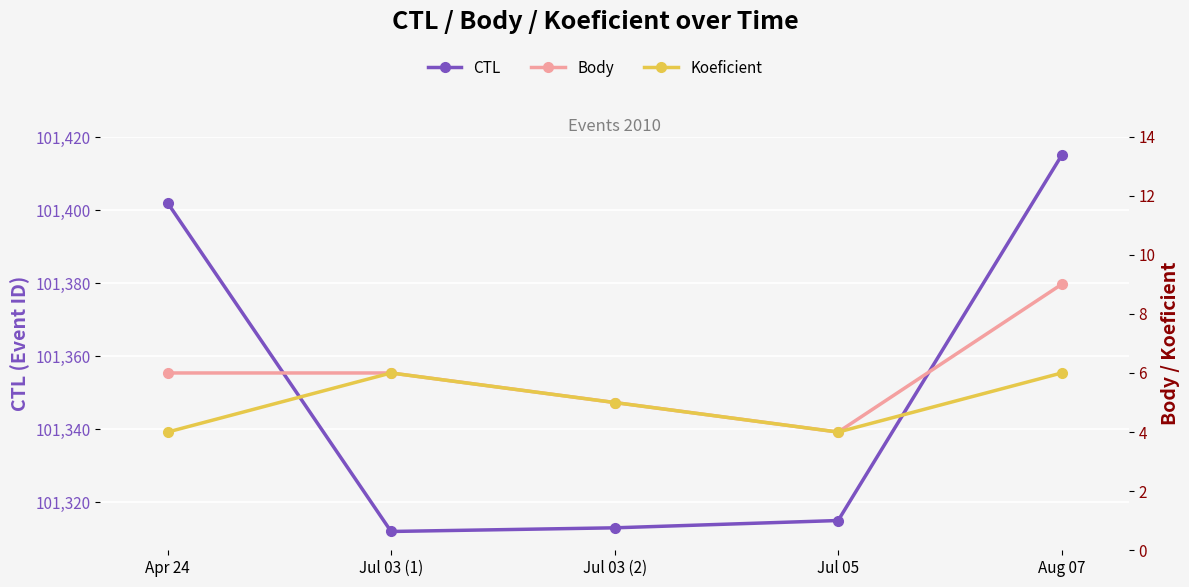

How many series are shown in this chart?

3